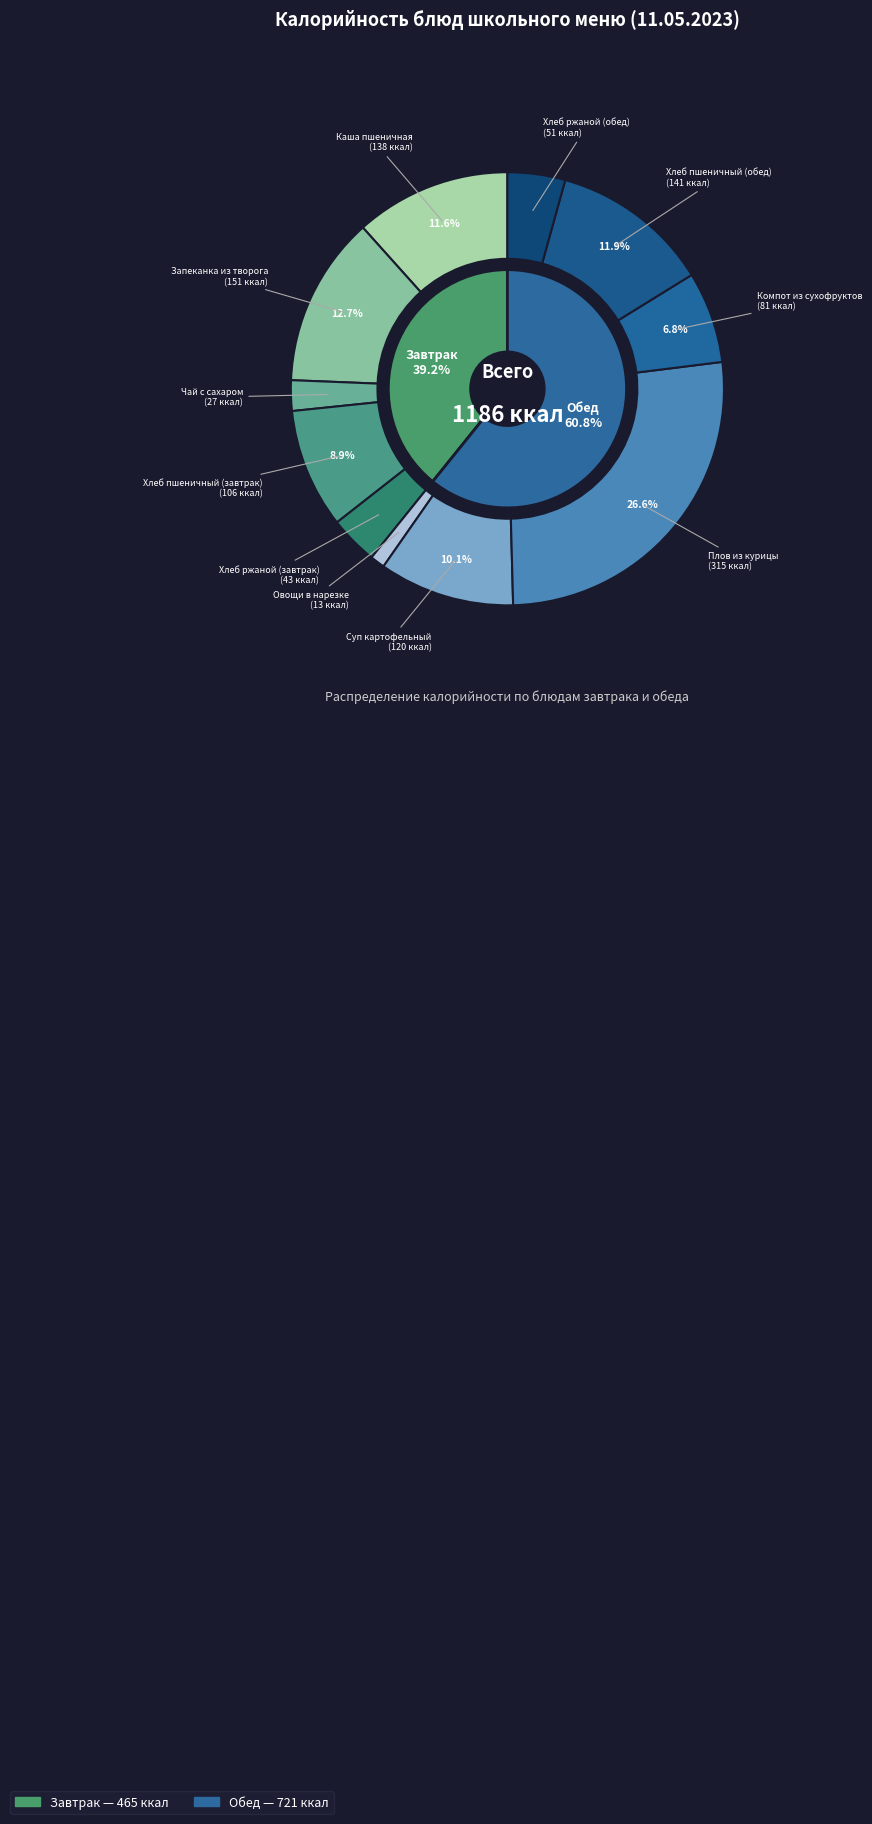

What is the smallest slice in the pie chart?

Овощи в нарезке